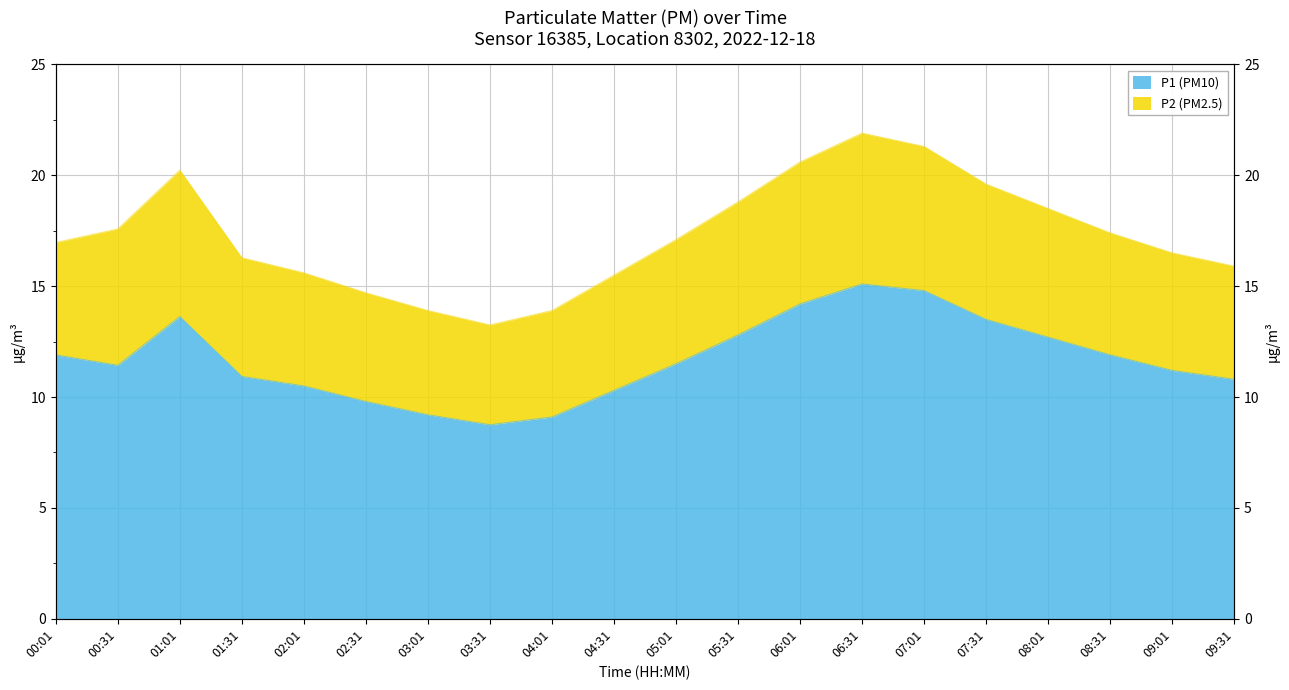

What is the change in value from 01:01 to 04:01?

-4.5